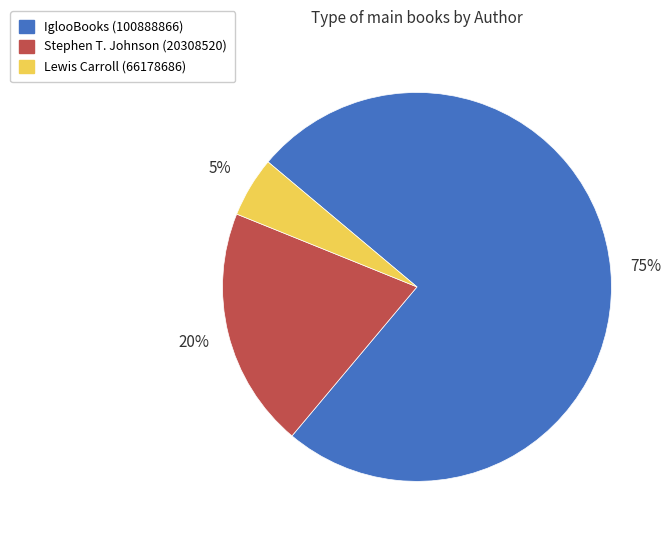

How many slices are in this pie chart?

3